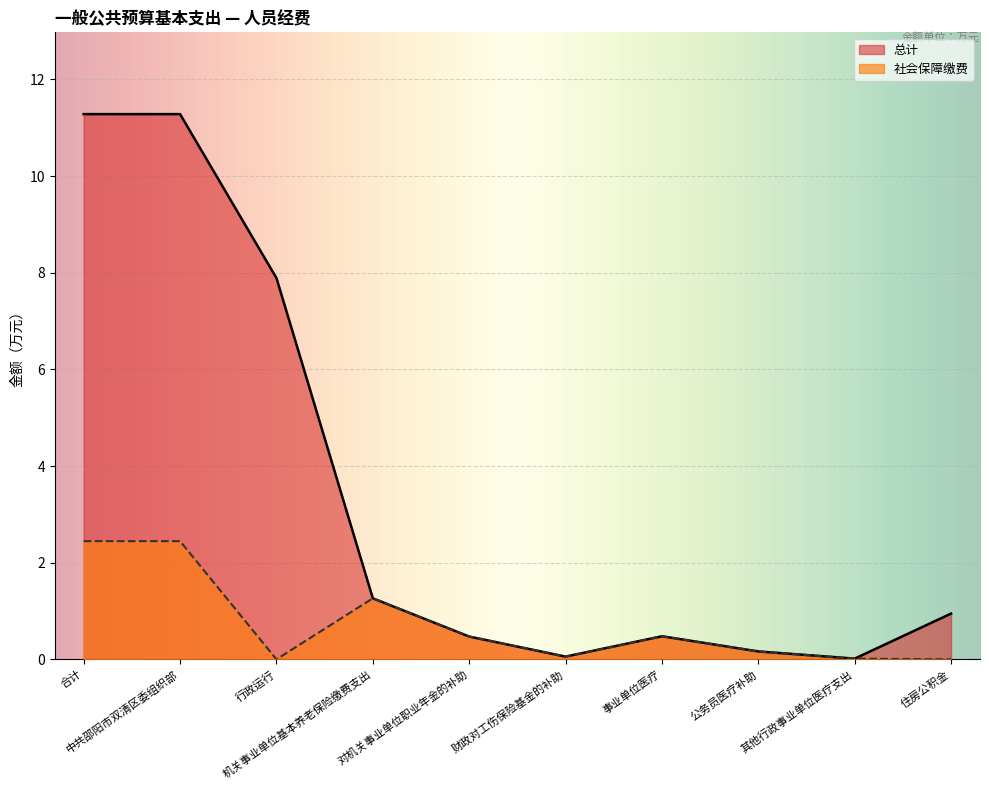

How many series are shown in this chart?

2